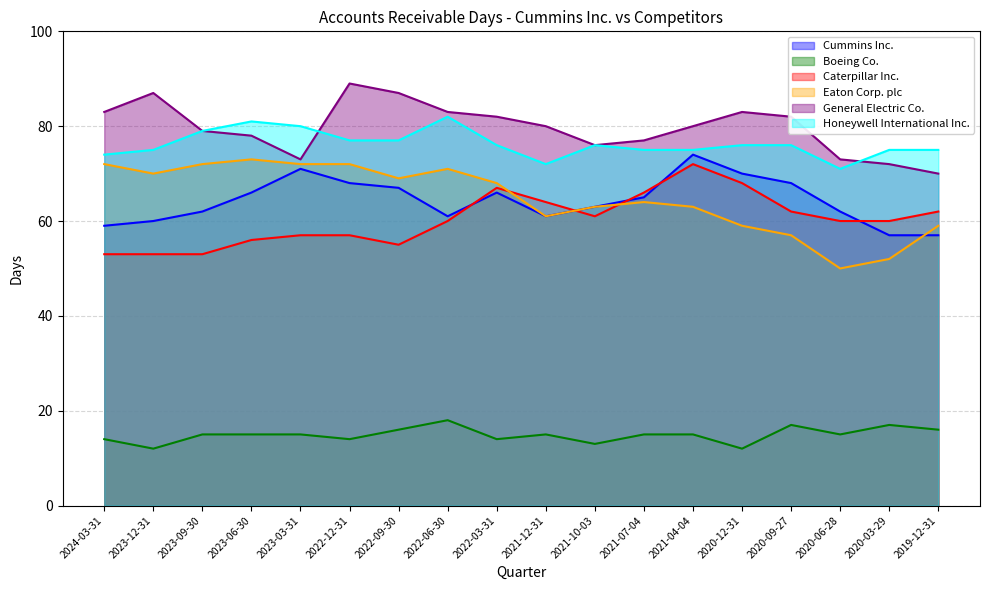

In General Electric Co., how many points are lower than both neighbors (excluding endpoints)?

2